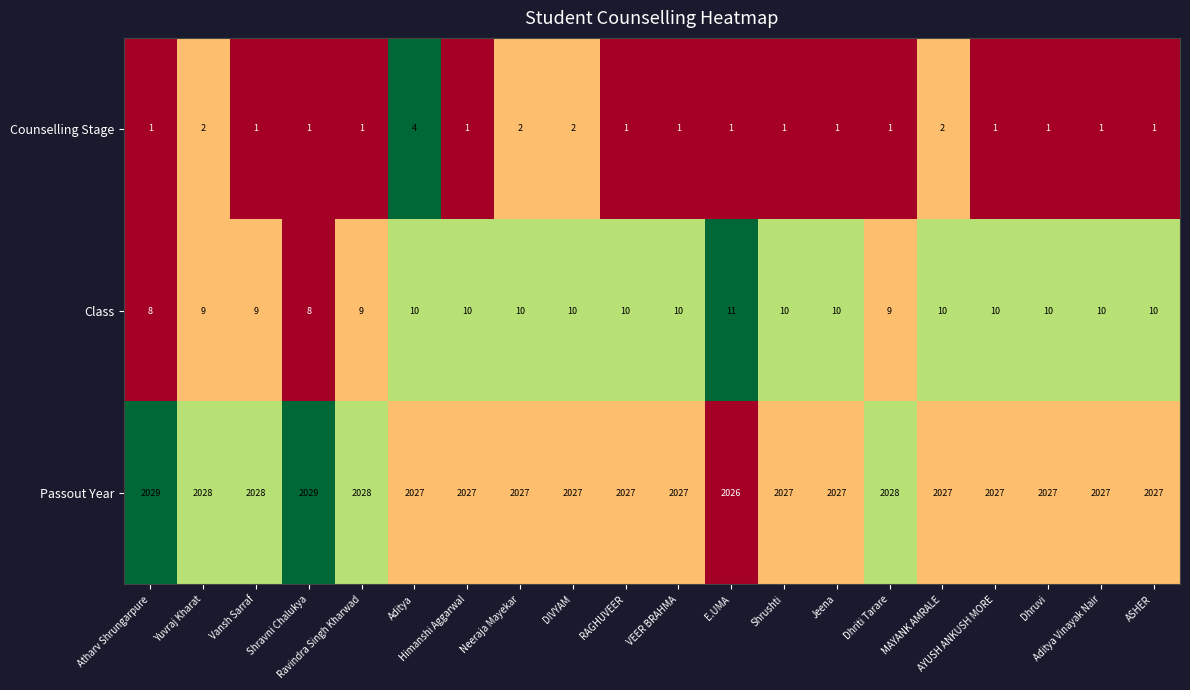

At which category is the sum across all series the highest?

Aditya